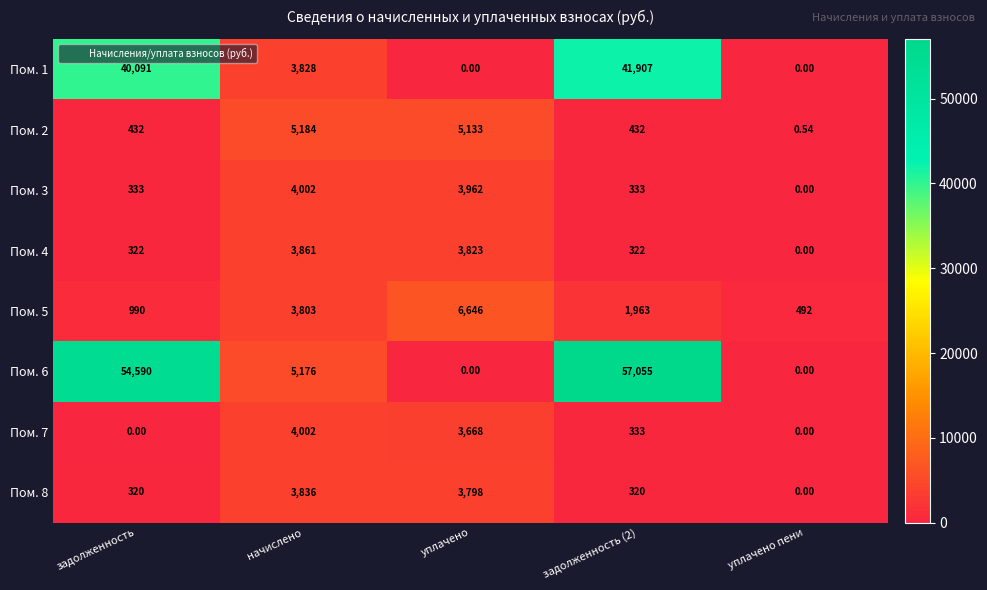

Is the value of Пом. 7 at уплачено пени greater than the value of Пом. 1 at задолженность (2)?

No